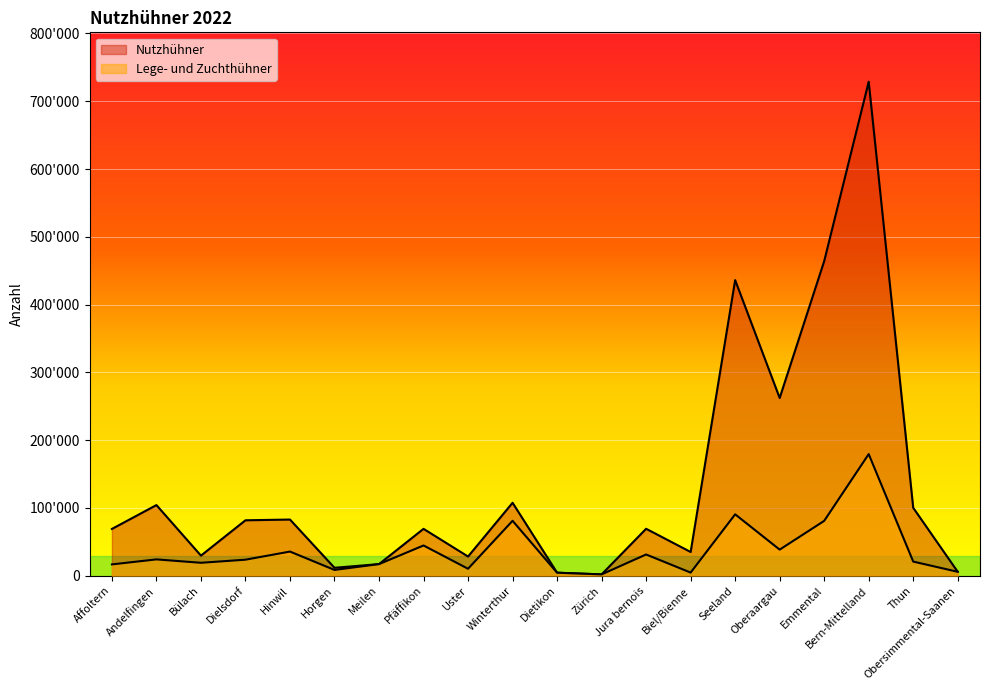

How many interior local peaks does the Lege- und Zuchthühner series have?

7